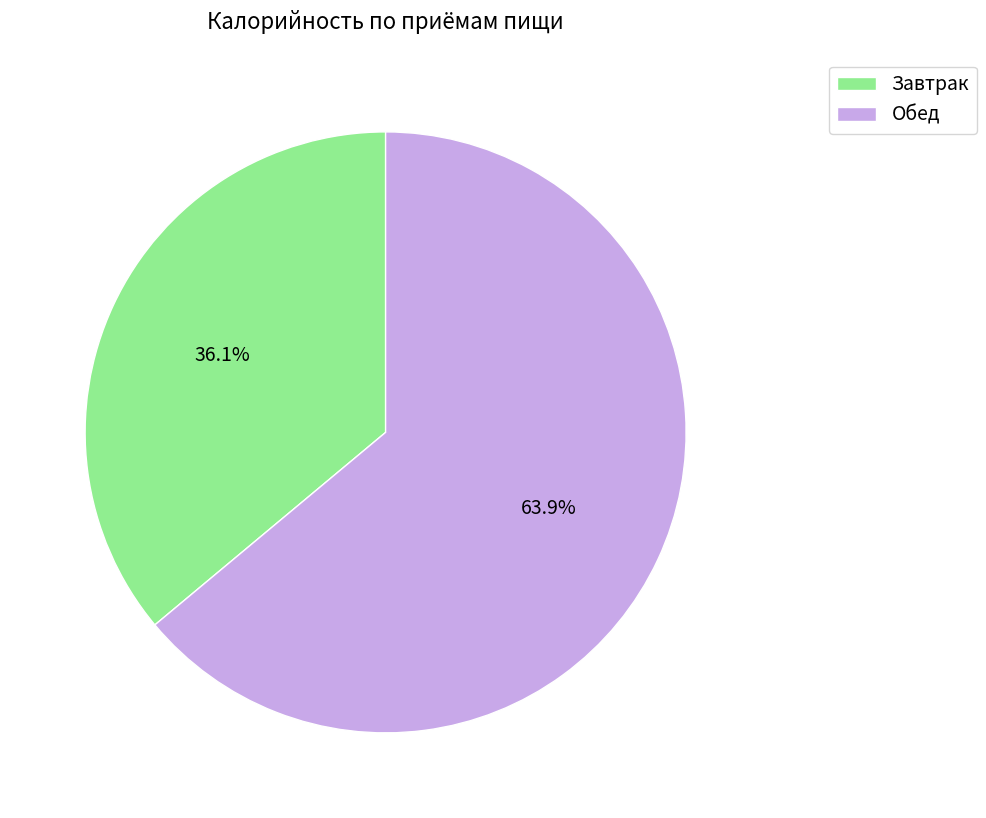

Does any single category account for the majority?

Yes